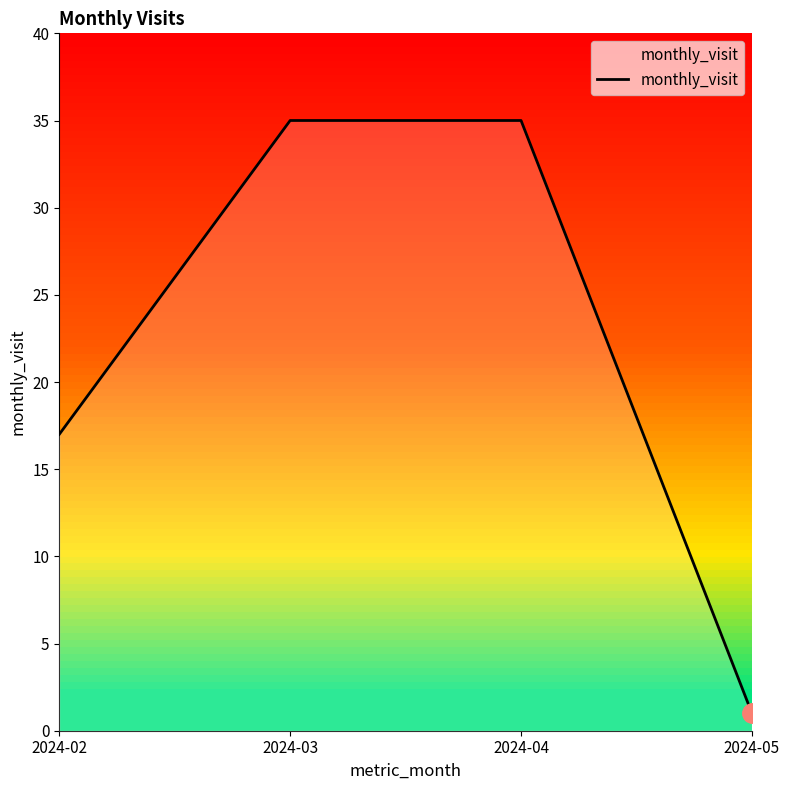

What is the smallest value displayed?

1